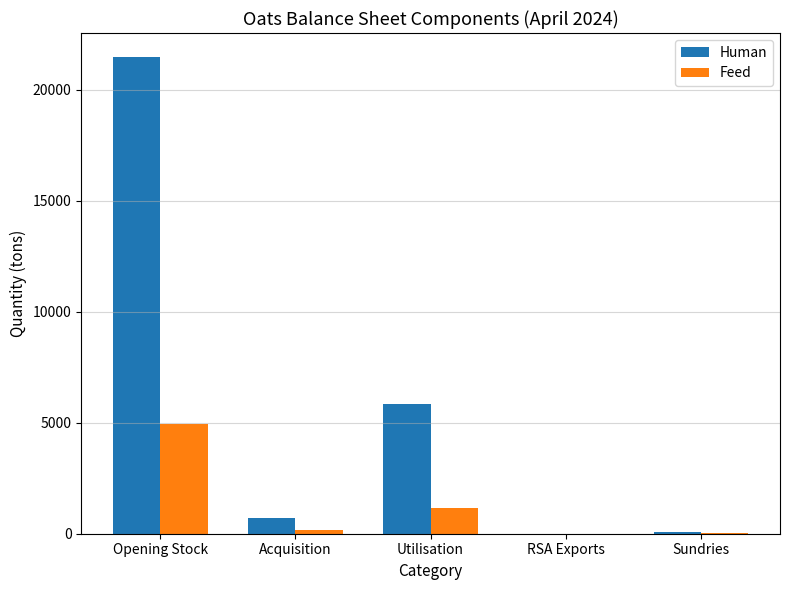

The Feed series shows 0 at RSA Exports. True or false?

True